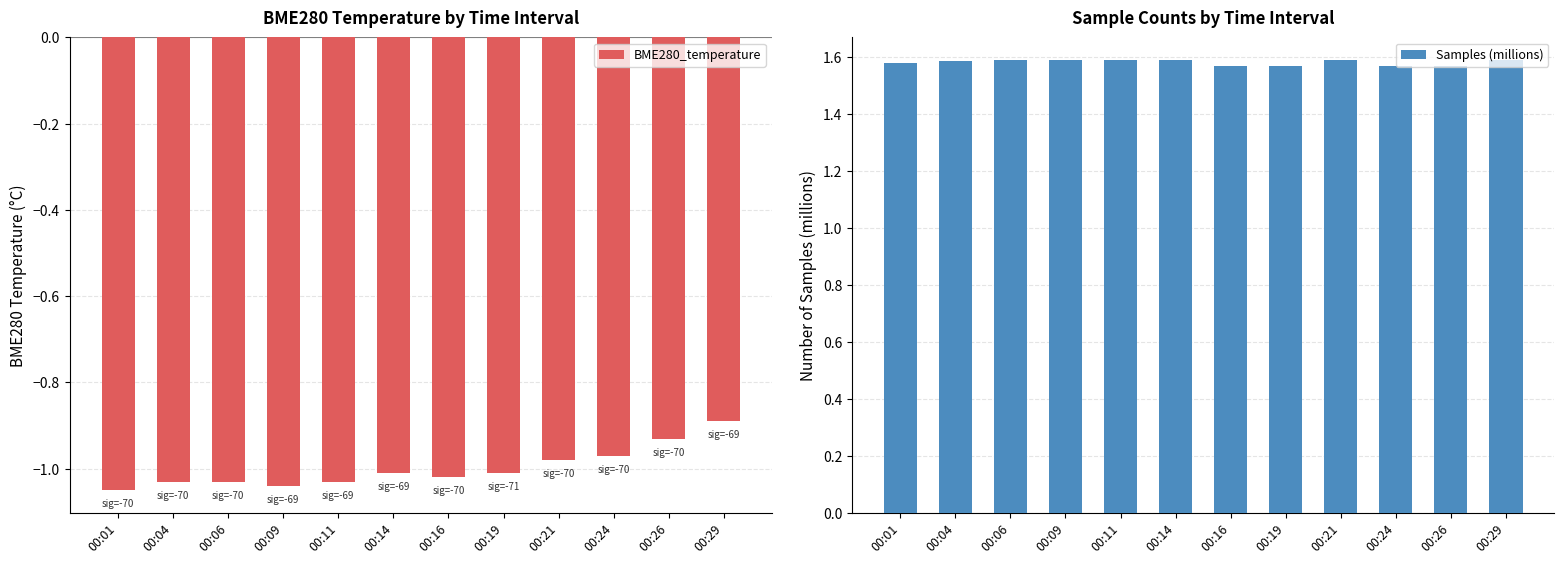

Count the Samples (millions) values in the range 1 to 2.

12